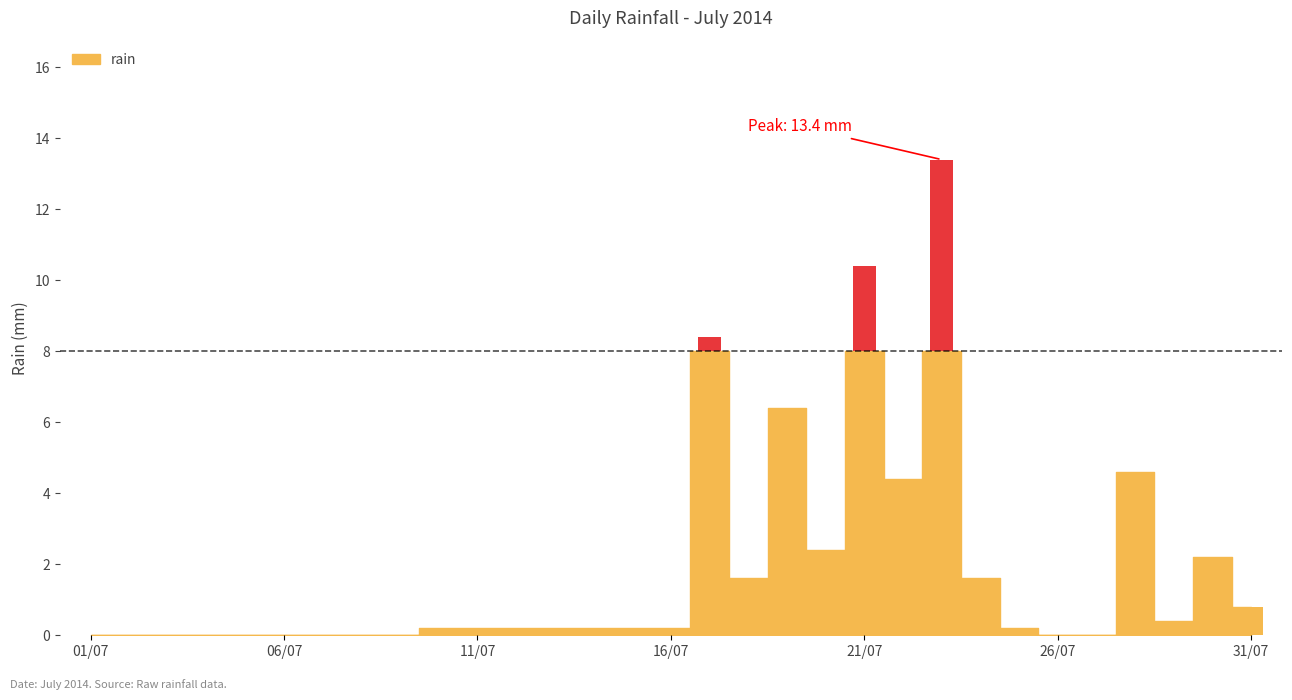

The value at 2014-07-09 is 0.0. True or false?

True